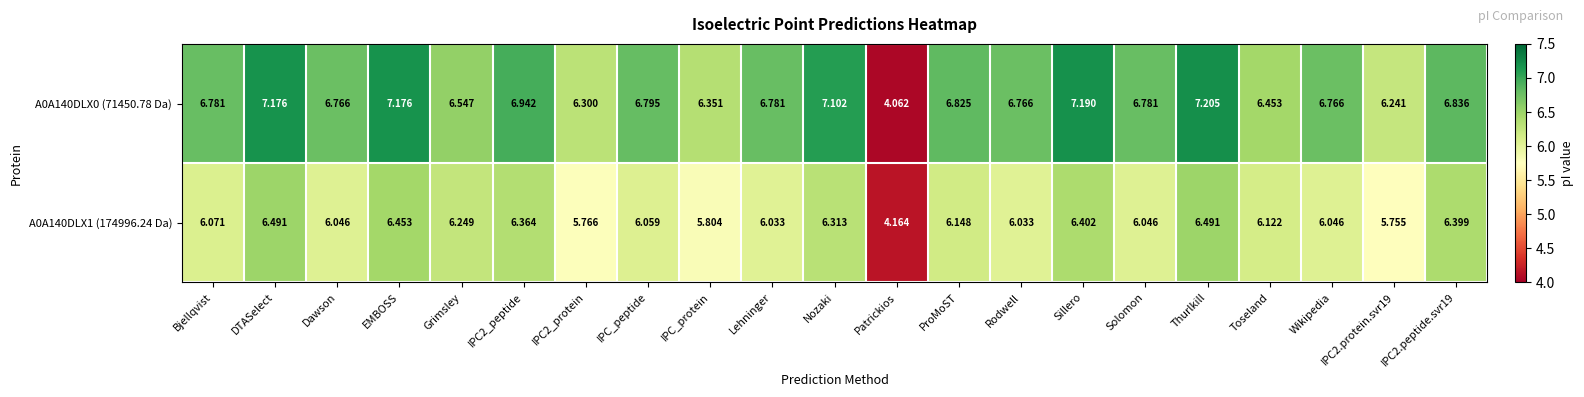

What is the total value across all series at Thurlkill?

13.7